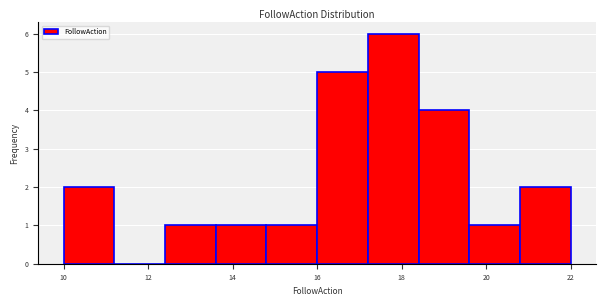

Reading left to right, list every bar in this chart as the range it spans on the x-axis followed by its height. The values are not printed on the chart, so give them approximately, as read against the axis.

10.0 to 11.2: 2
11.2 to 12.4: 0
12.4 to 13.6: 1
13.6 to 14.8: 1
14.8 to 16.0: 1
16.0 to 17.2: 5
17.2 to 18.4: 6
18.4 to 19.6: 4
19.6 to 20.8: 1
20.8 to 22.0: 2